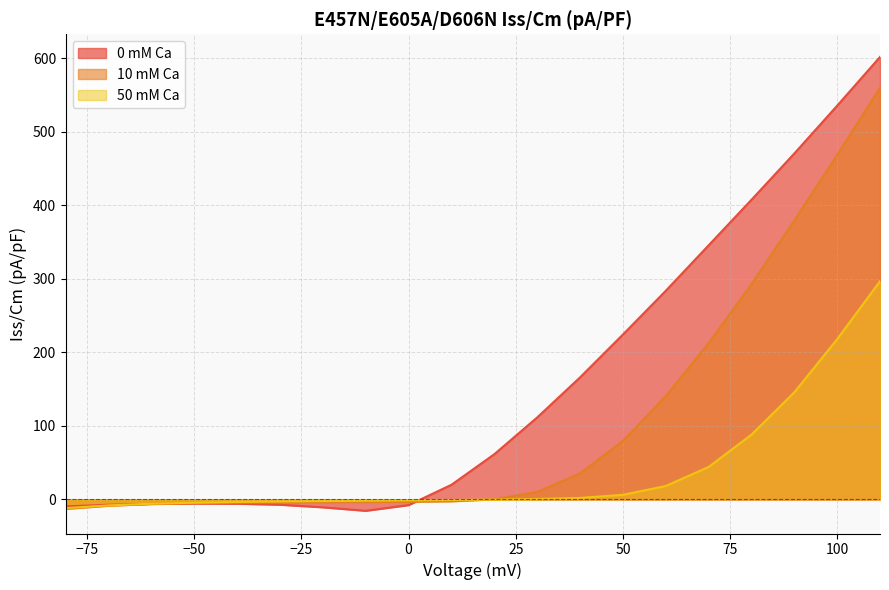

Reading right to left, transcribe all the data shown in this chart.

0 mM Ca: 602.0	535.7	470.6	407.7	345.7	283.8	224.3	166.1	111.5	61.6	20.0	-7.6	-15.4	-10.7	-7.1	-5.8	-5.5	-6.1	-7.2	-9.4
10 mM Ca: 559.9	468.7	379.5	292.7	212.6	140.5	79.6	35.5	10.3	0.2	-2.5	-3.2	-3.5	-3.7	-4.1	-4.5	-5.1	-6.2	-8.5	-12.8
50 mM Ca: 296.9	218.1	145.8	88.2	44.2	18.3	6.3	2.1	0.6	-0.2	-0.7	-1.2	-1.7	-2.2	-2.7	-3.4	-4.4	-5.8	-8.1	-11.7